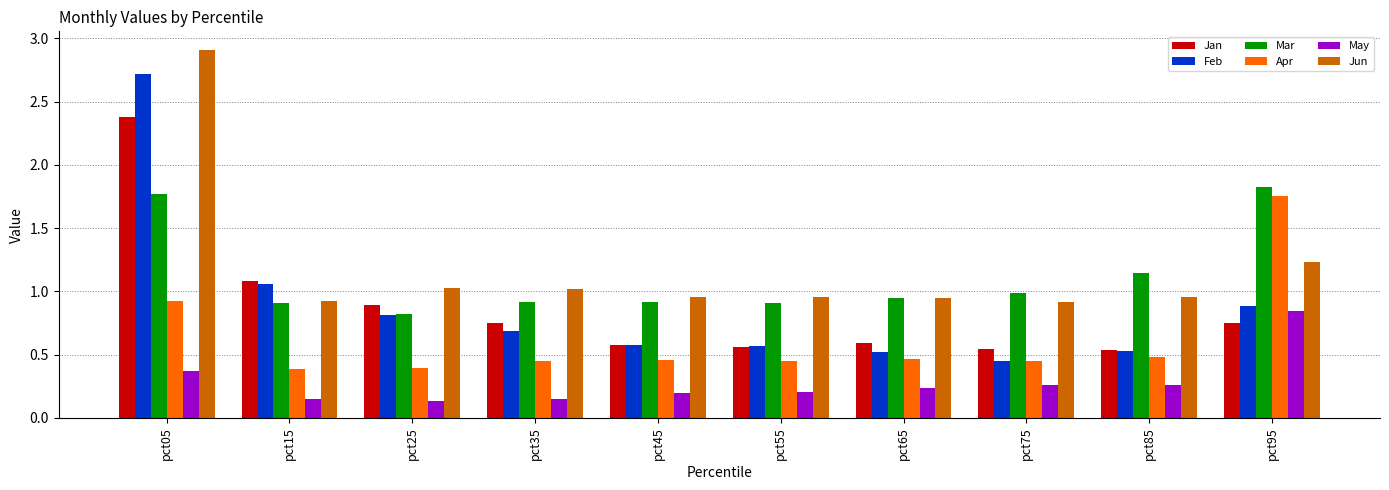

What is the sum of all Jan values?

8.7